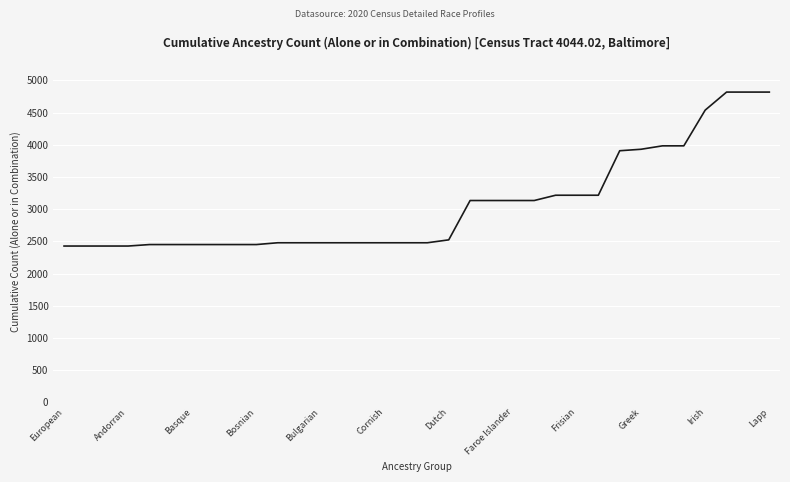

Does the chart have visible grid lines?

Yes